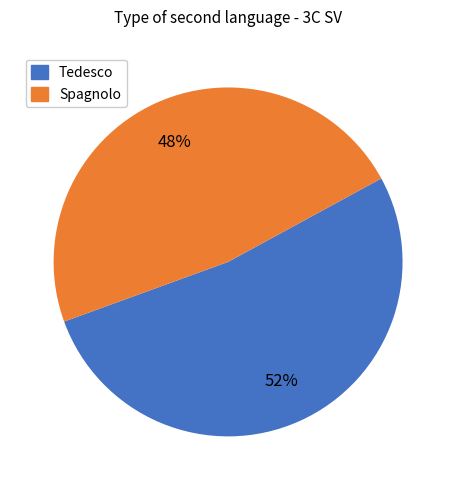

True or false: Tedesco accounts for 46% of the total.

False